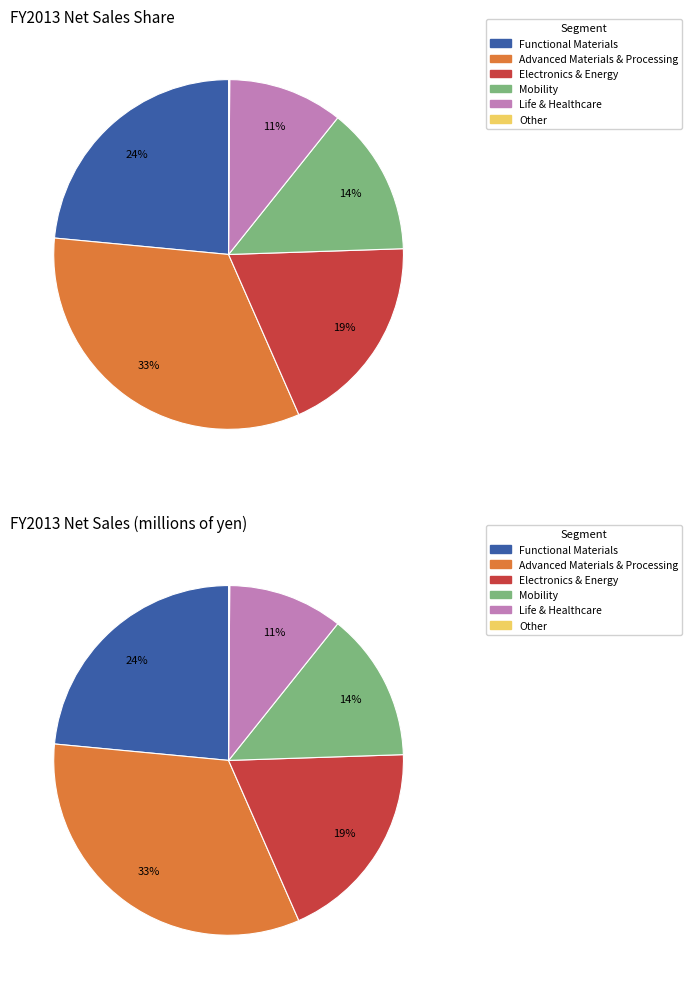

Which category has the biggest portion of the pie?

Advanced Materials & Processing